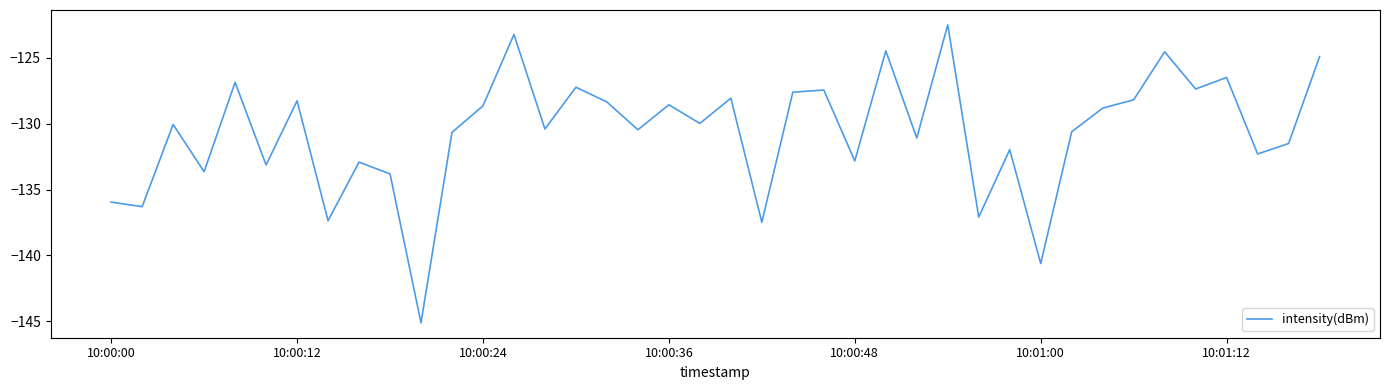

What is the difference between the maximum and second lowest values?

18.1